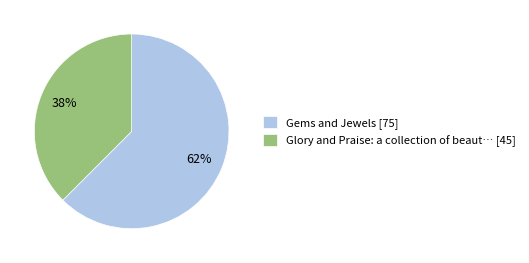

To the nearest percent, what percentage of the pie is Glory and Praise: a collection of beaut… [45]?

38%